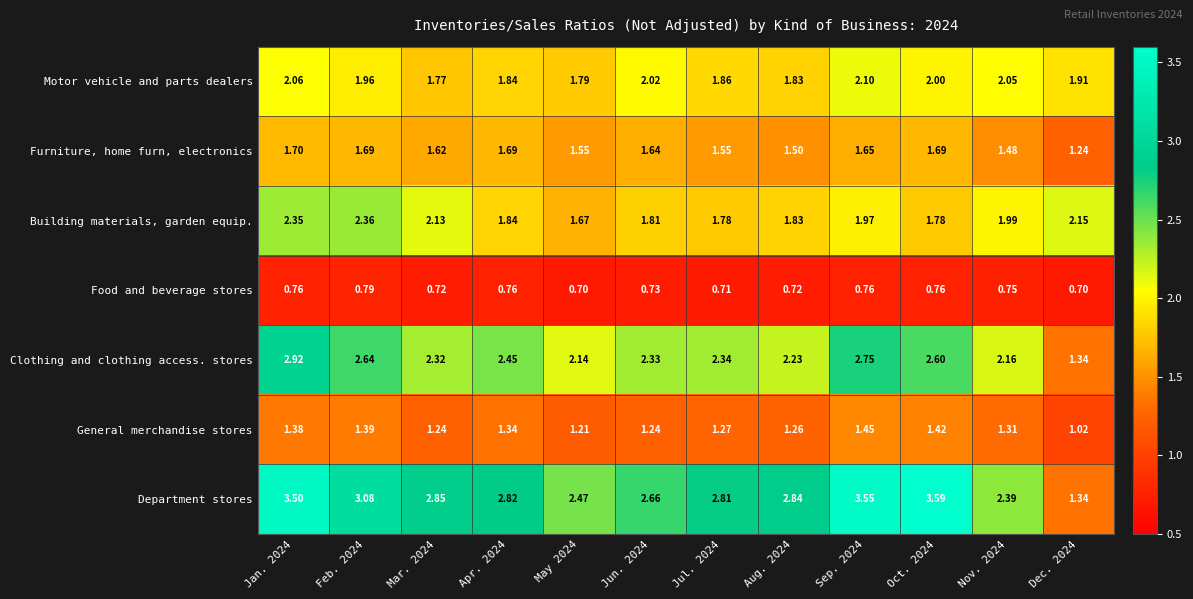

List the series in order of their peak value, highest first.

Department stores, Clothing and clothing access. stores, Building materials, garden equip., Motor vehicle and parts dealers, Furniture, home furn, electronics, General merchandise stores, Food and beverage stores